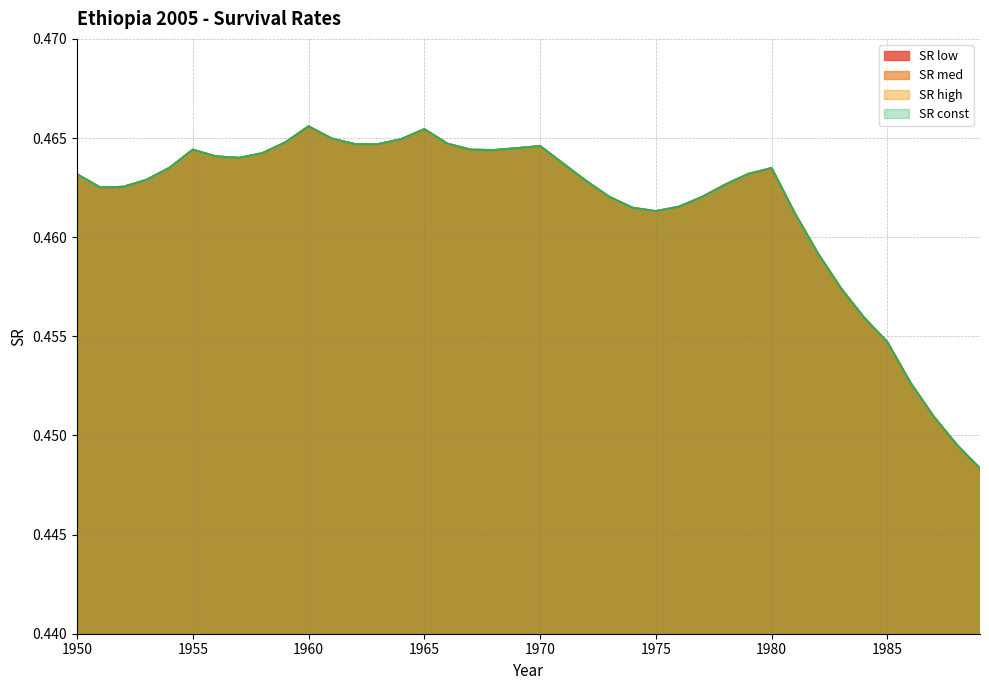

Which series has the widest spread of values?

SR low